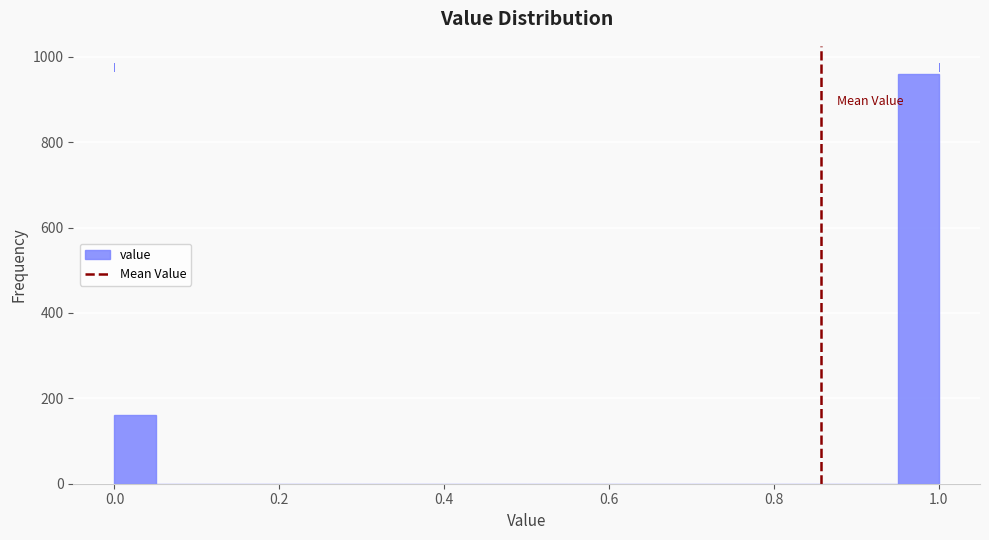

Around what value on the x-axis is the tallest bar? Give the approximate position of its centre, as read against the axis.

0.98